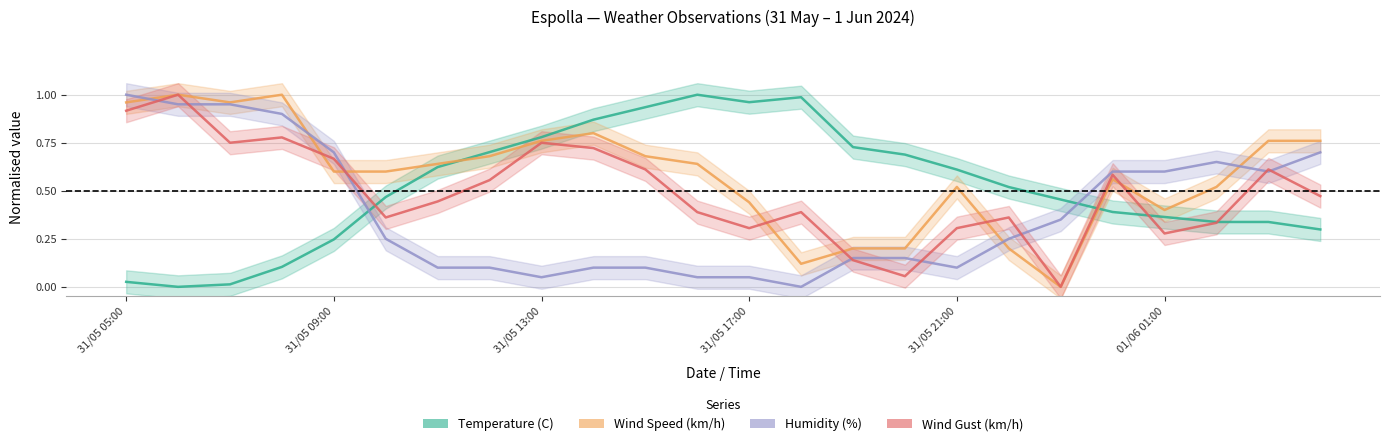

Rank the series by their maximum value, from highest to lowest.

Temperature (C), Wind Speed (km/h), Humidity (%), Wind Gust (km/h)